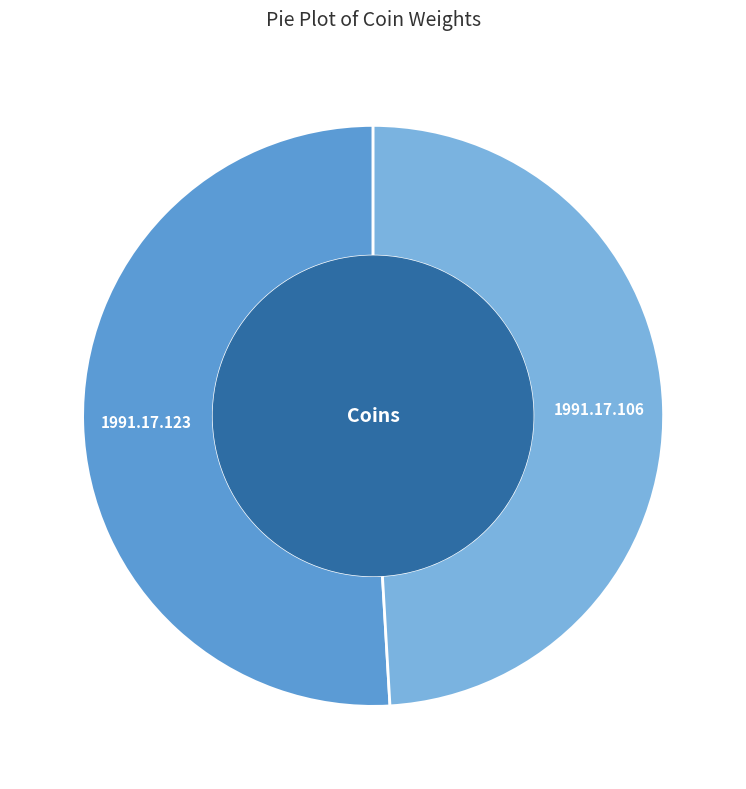

Which category has the smallest portion of the pie?

1991.17.106